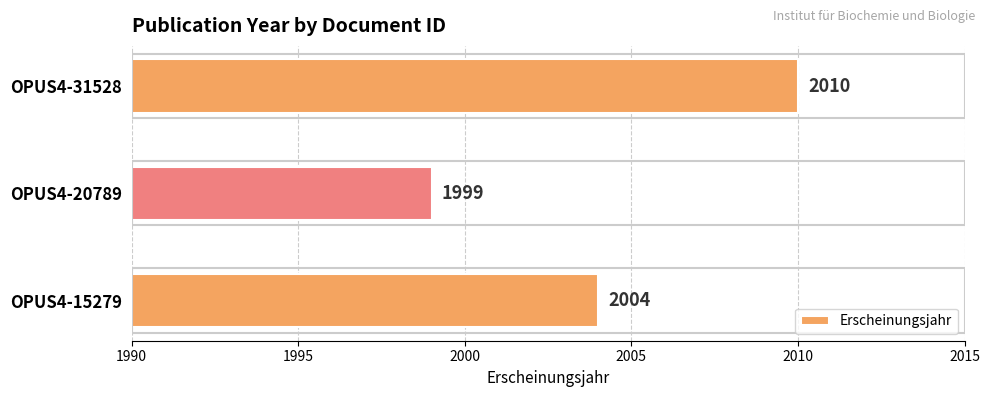

What is the ratio of the value at OPUS4-31528 to the value at OPUS4-15279?

1.0